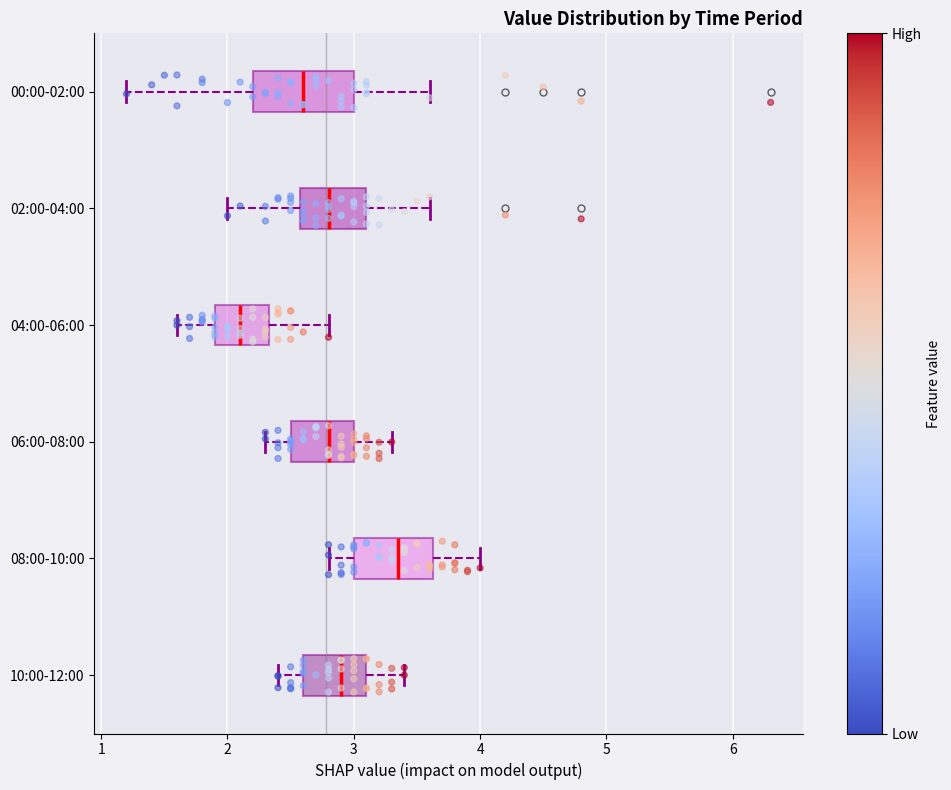

Reading bottom to top, transcribe this box plot: for each box, give where its median line is, the range the box spans, and where its two whiskers end, as read against the x-axis. The values are not printed on the chart, so give them approximately, as read against the axis.

10:00-12:00: median 2.9, box 2.6 to 3.1, whiskers 2.4 to 3.4
08:00-10:00: median 3.4, box 3.0 to 3.6, whiskers 2.8 to 4.0
06:00-08:00: median 2.8, box 2.5 to 3.0, whiskers 2.3 to 3.3
04:00-06:00: median 2.1, box 1.9 to 2.3, whiskers 1.6 to 2.8
02:00-04:00: median 2.8, box 2.6 to 3.1, whiskers 2.0 to 3.6
00:00-02:00: median 2.6, box 2.2 to 3.0, whiskers 1.2 to 3.6